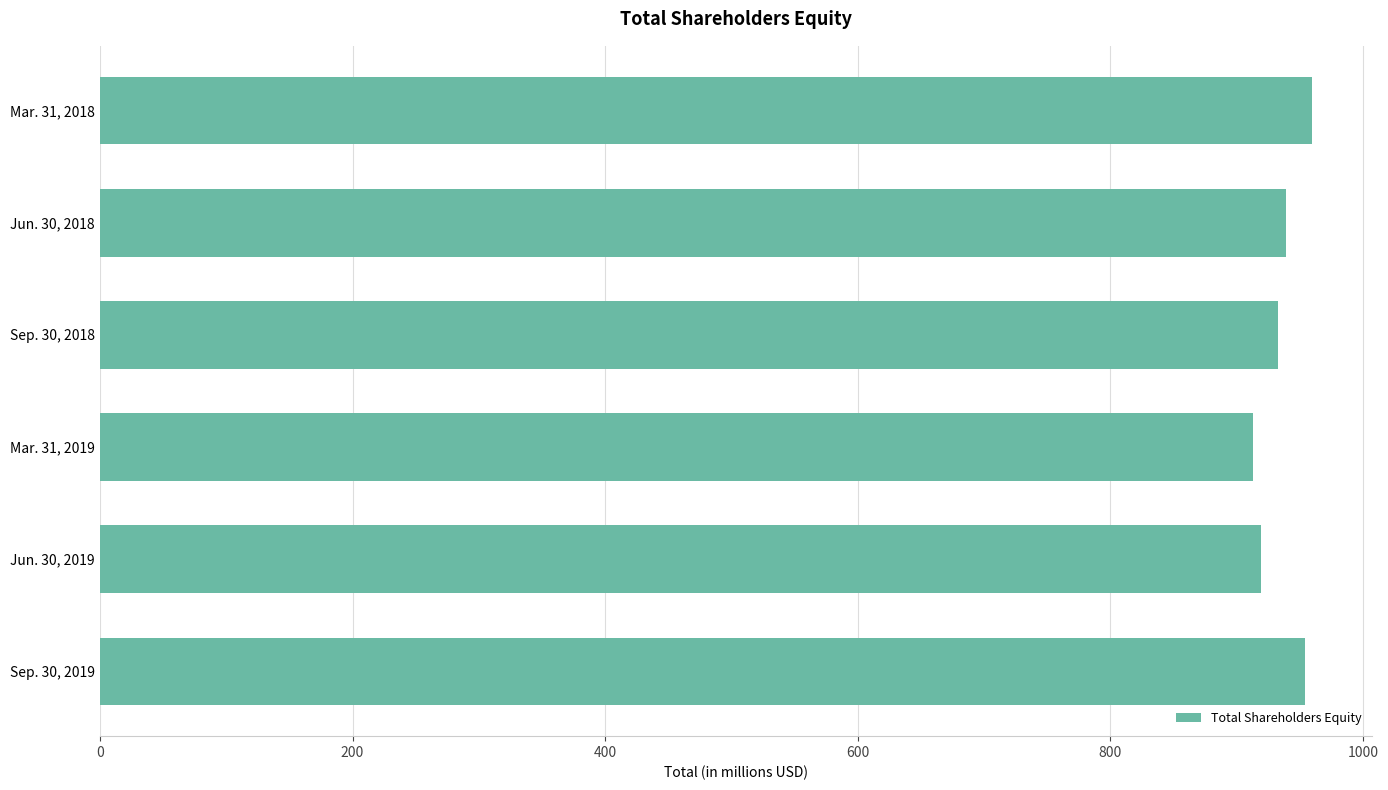

Is it true that the value at Mar. 31, 2019 is 912.7?

True